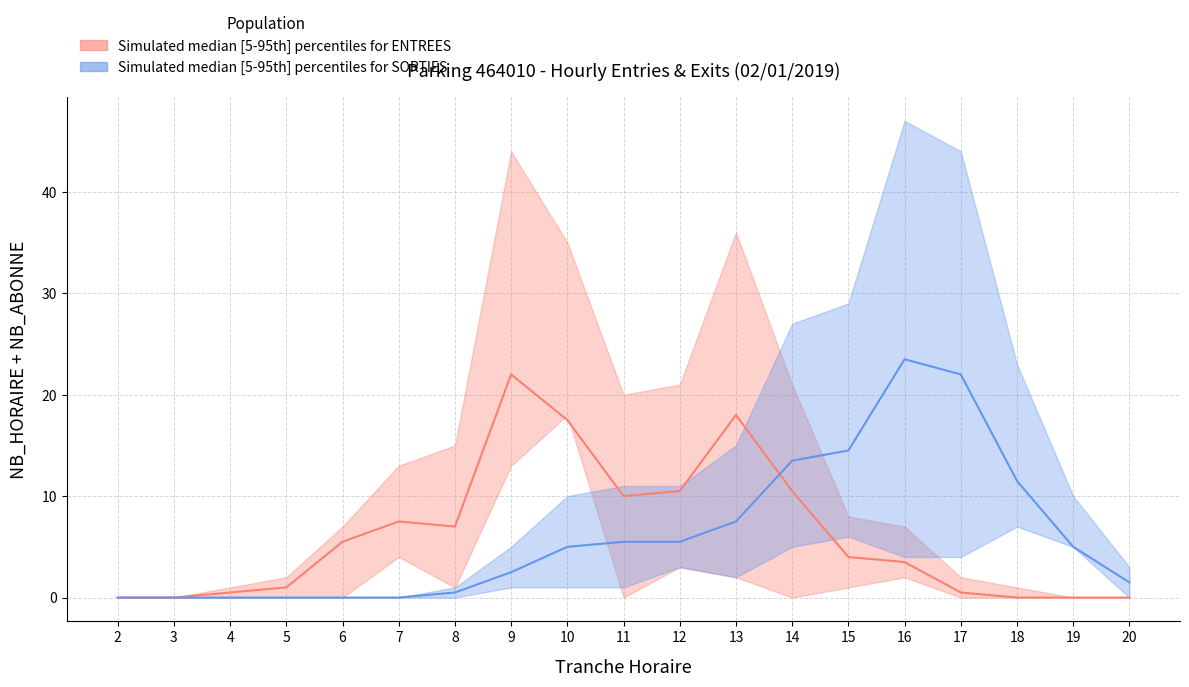

Rank the series at 10 from lowest to highest value.

Exits median, Entries median